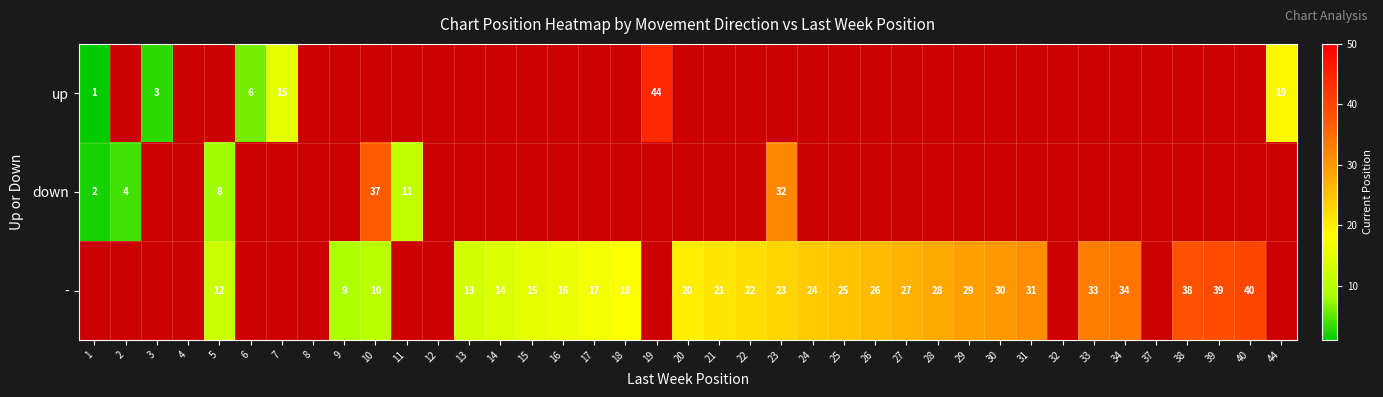

What is the sum of the down values at 2 and 5?

12